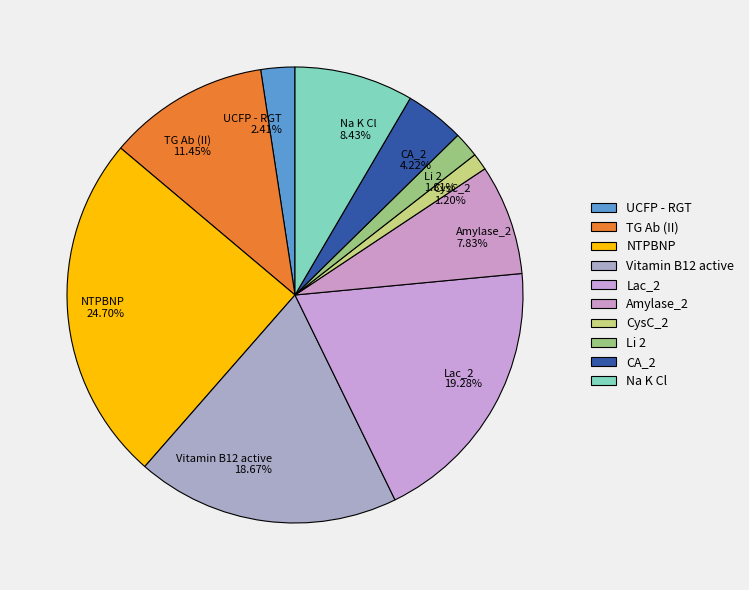

True or false: CysC_2 accounts for 10% of the total.

False